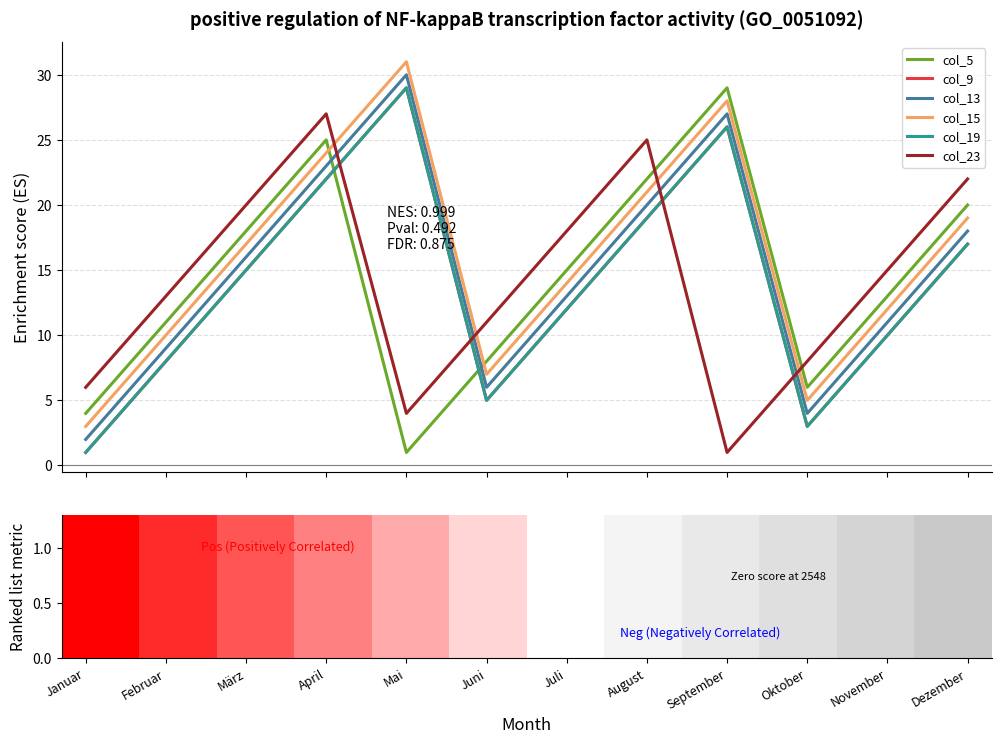

Where does the col_5 series first go above 15?

März